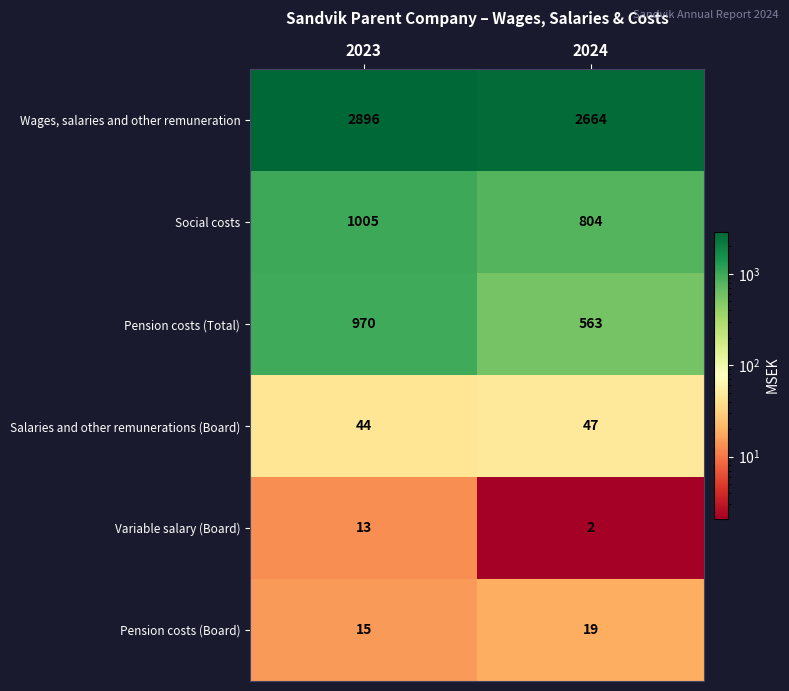

Reading left to right, transcribe all the data shown in this chart.

Wages, salaries and other remuneration: 2896	2664
Social costs: 1005	804
Pension costs (Total): 970	563
Salaries and other remunerations (Board): 44	47
Variable salary (Board): 13	2
Pension costs (Board): 15	19